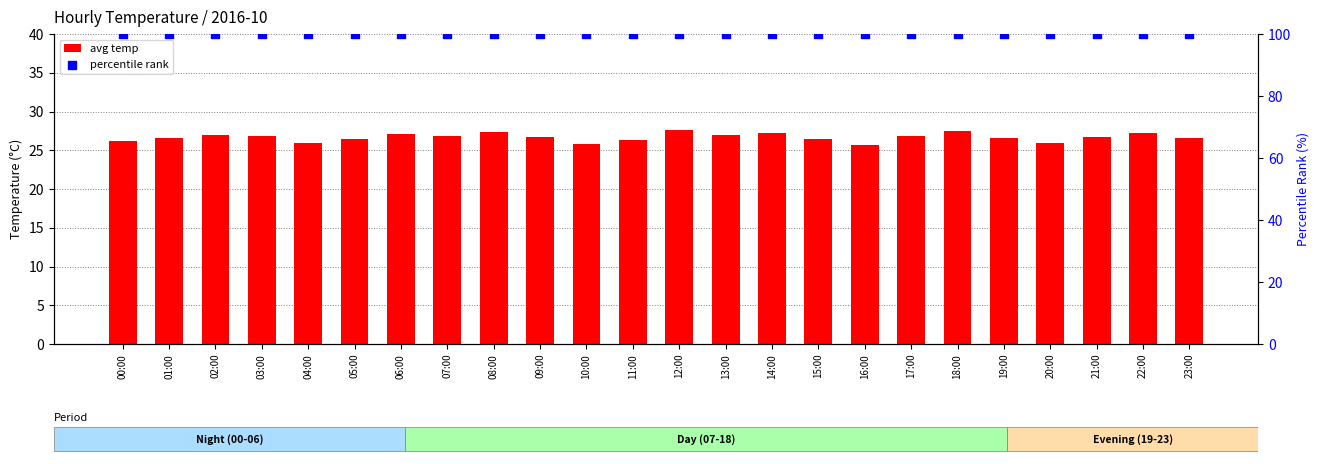

Is the value of avg temp at 16:00 greater than the value of percentile rank at 00:00?

No